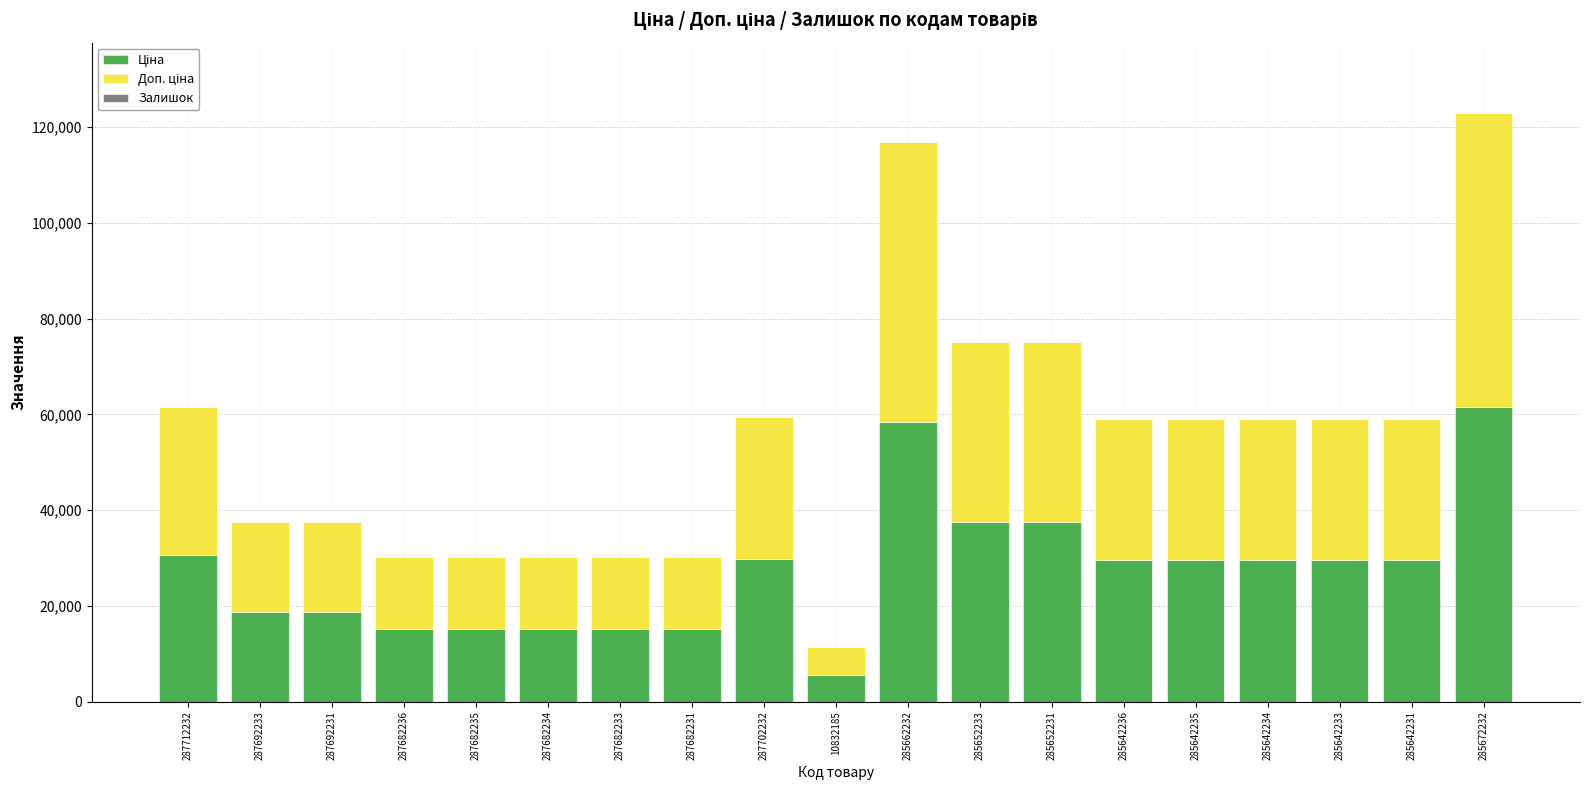

Are the bars grouped side by side (vs. stacked)?

No